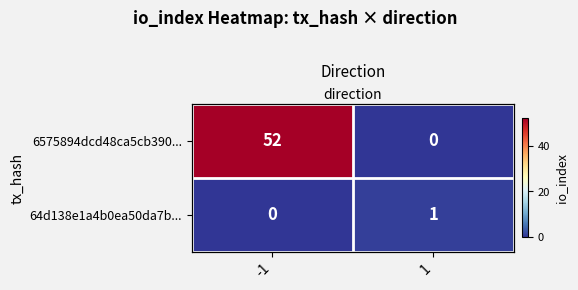

What is the sum of the 6575894dcd48ca5cb390... values at -1 and 1?

52